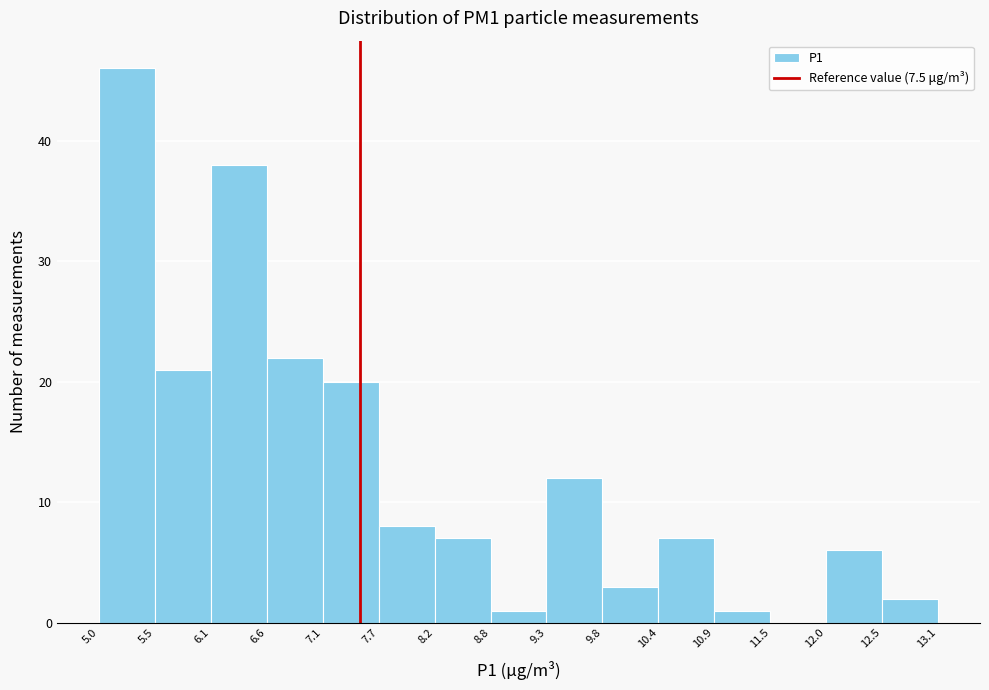

Reading left to right, transcribe this chart: for each bar, give the range it covers on the x-axis and its height. The values are not printed on the chart, so give them approximately, as read against the axis.

5.0 to 5.5: 46
5.5 to 6.1: 21
6.1 to 6.6: 38
6.6 to 7.1: 22
7.1 to 7.7: 20
7.7 to 8.2: 8
8.2 to 8.8: 7
8.8 to 9.3: 1
9.3 to 9.8: 12
9.8 to 10.4: 3
10.4 to 10.9: 7
10.9 to 11.5: 1
11.5 to 12.0: 0
12.0 to 12.5: 6
12.5 to 13.1: 2